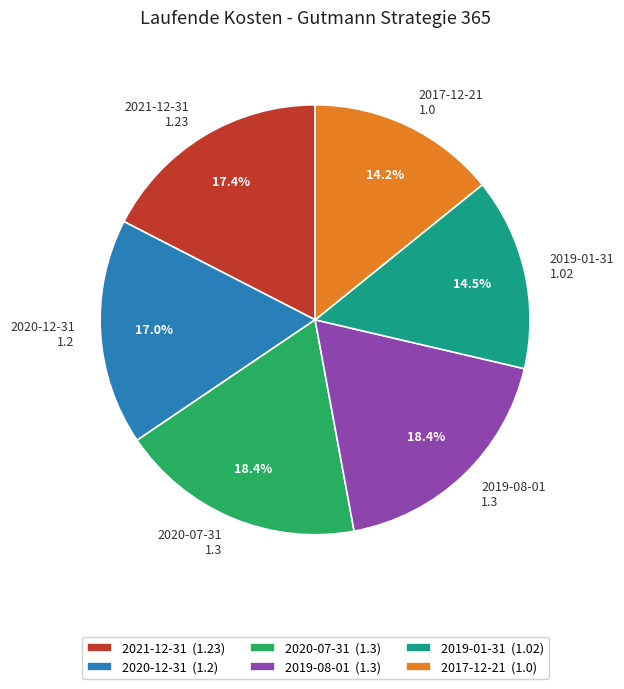

Which has a higher value, 2019-01-31 or 2019-08-01?

2019-08-01